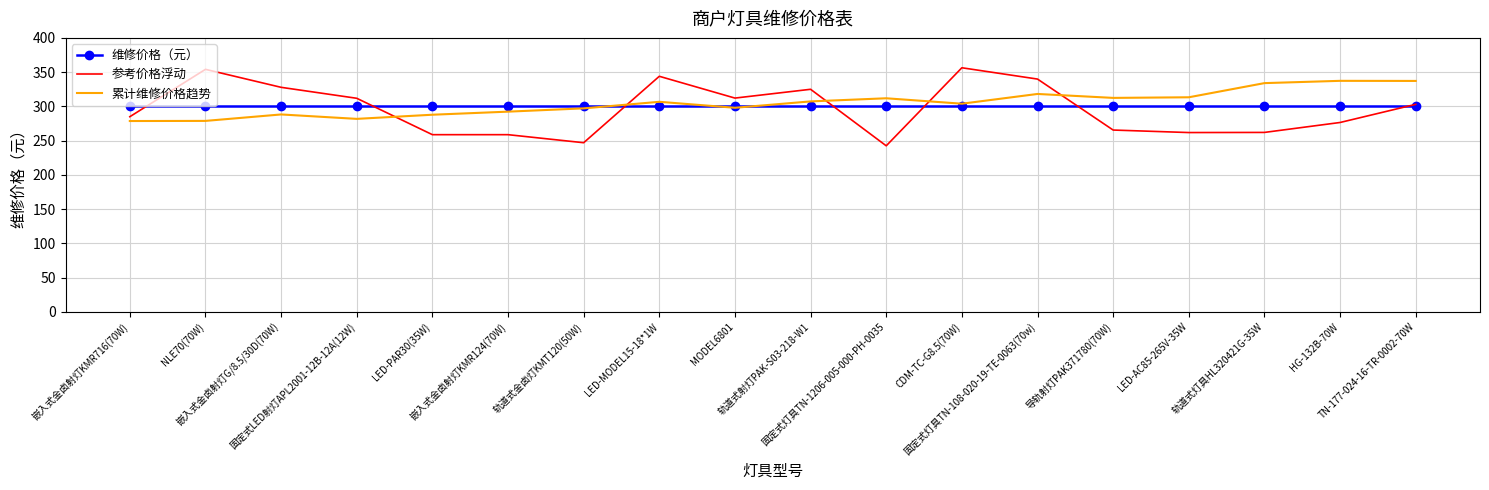

Is the value of 维修价格（元） at 固定式LED射灯APL2001-12B-12A(12W) greater than the value of 参考价格浮动 at 轨道式灯具HL320421G-35W?

Yes